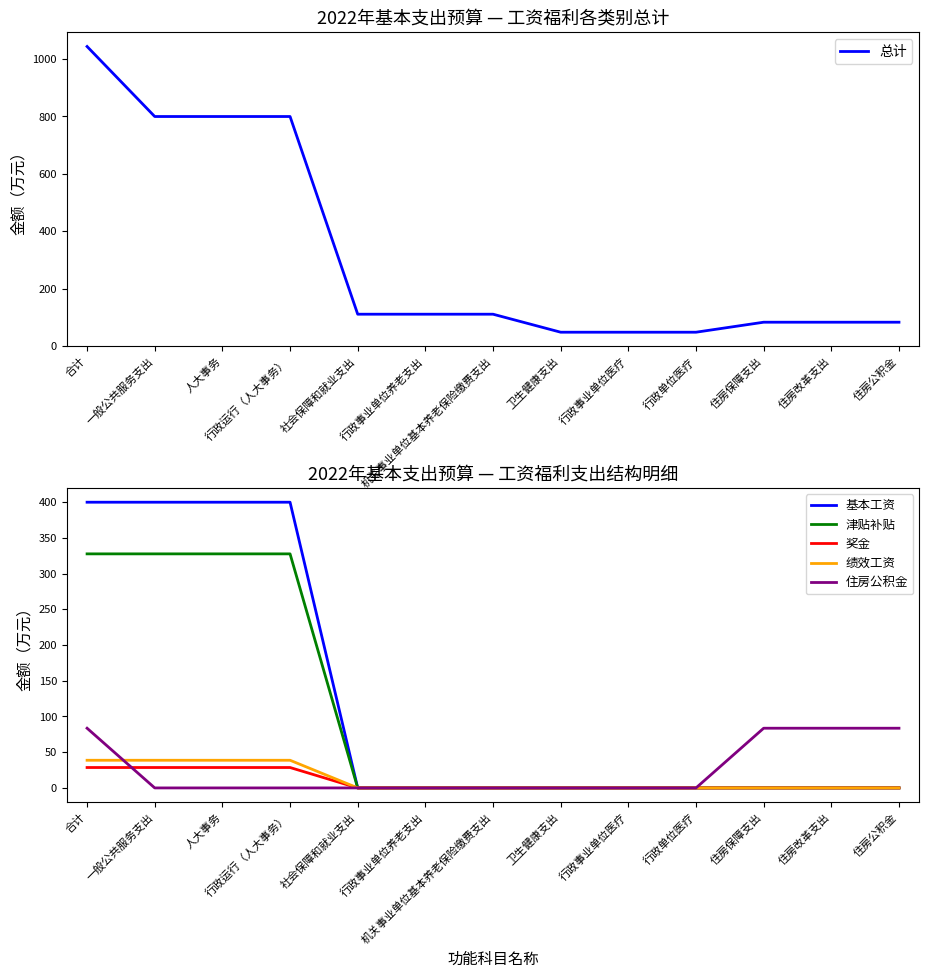

Between 行政运行（人大事务） and 一般公共服务支出, which is larger?

行政运行（人大事务）